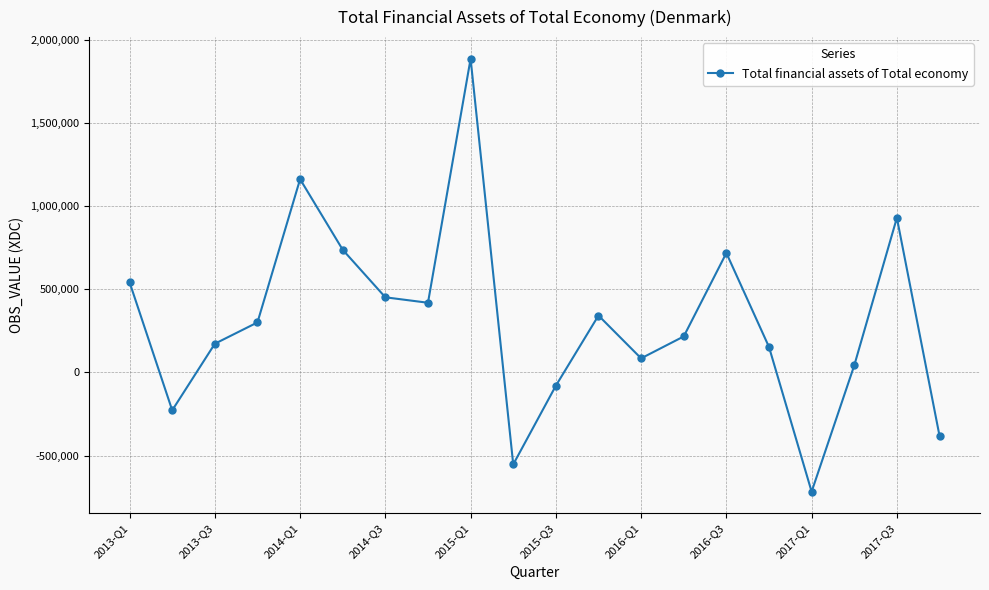

What is the smallest value displayed?

-716731